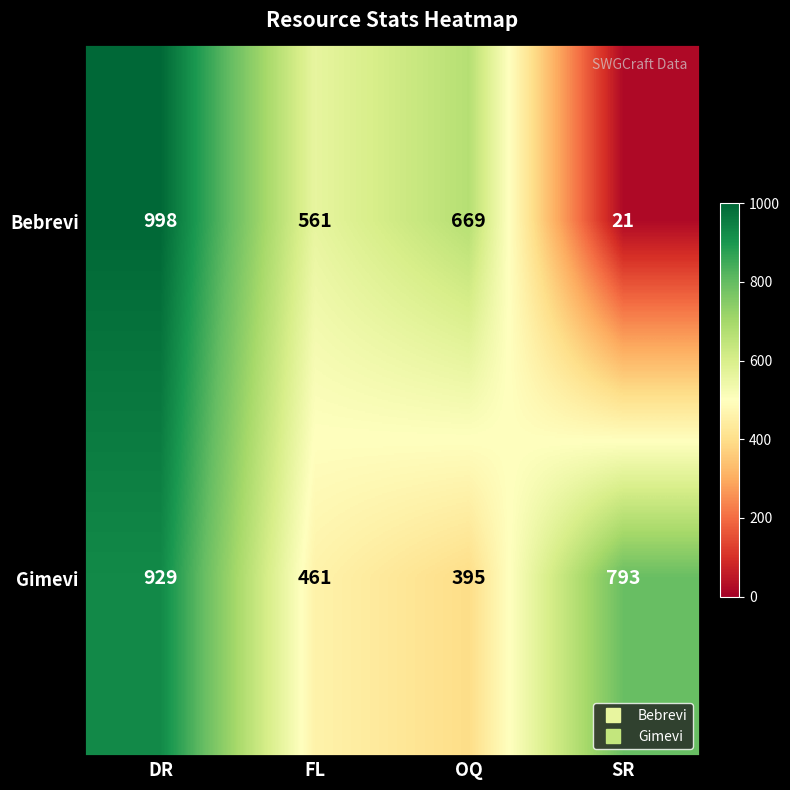

What is the sum of the Bebrevi values at OQ and DR?

1667